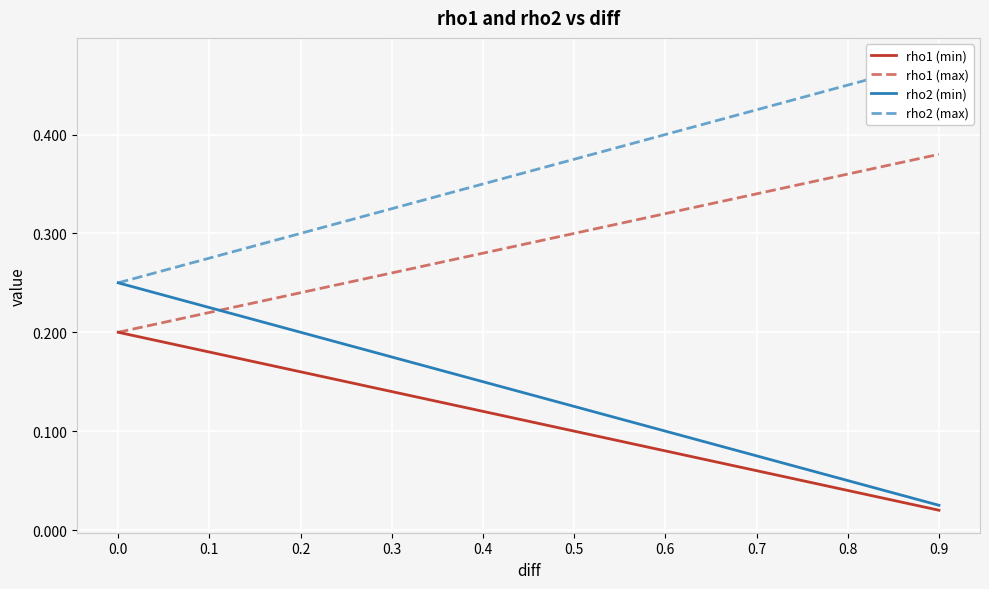

What is the value of the rho1 (min) point at the 7th from the left?

0.1